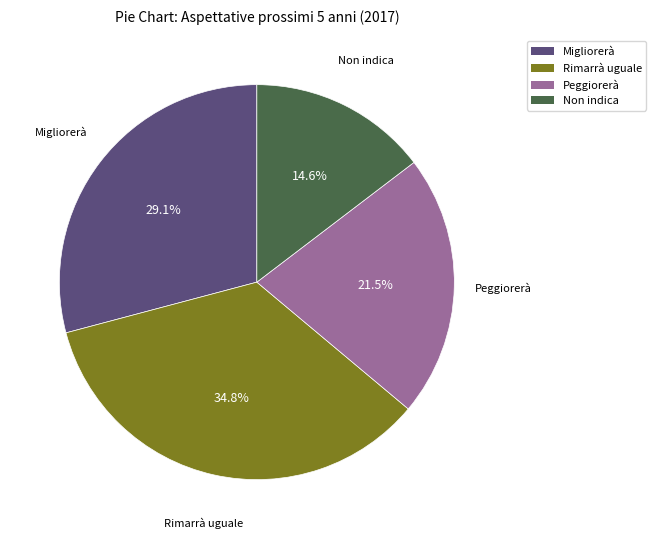

What portion of the pie excludes Peggiorerà?

78.5%